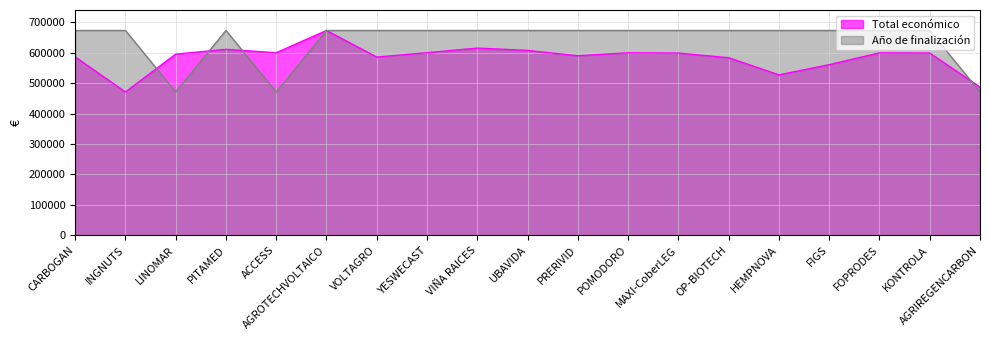

How many times do Total económico and Año de finalización (scaled) cross each other?

4